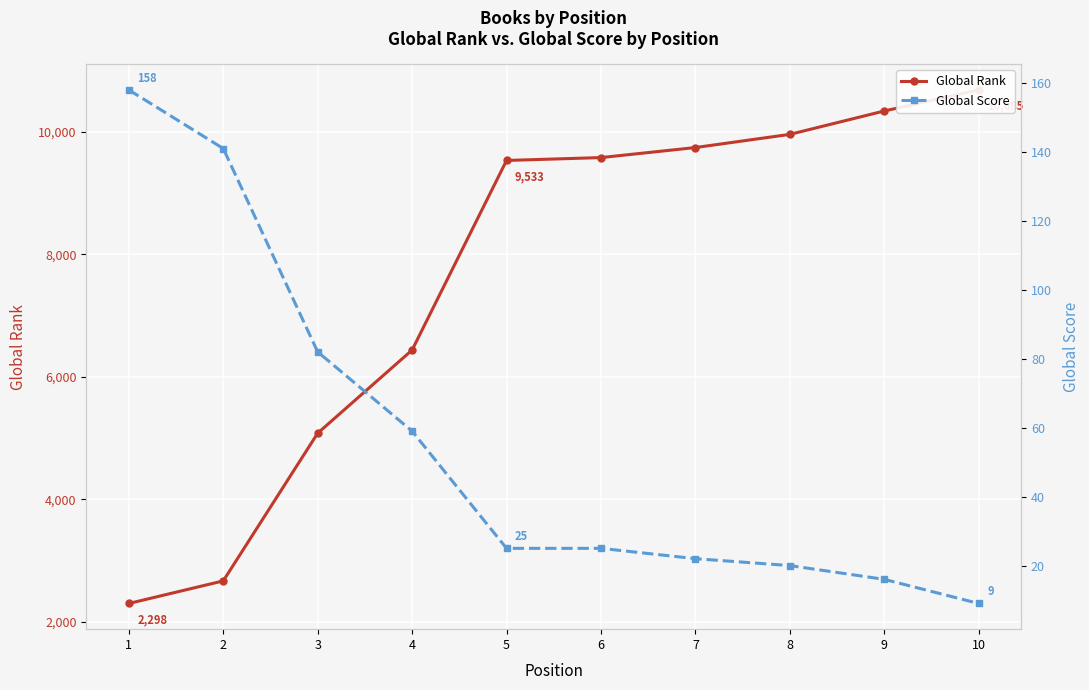

Reading left to right, what are all the values shown in this chart?

Global Rank: 1=2298	2=2667	3=5079	4=6437	5=9533	6=9580	7=9744	8=9959	9=10341	10=10685
Global Score: 1=158	2=141	3=82	4=59	5=25	6=25	7=22	8=20	9=16	10=9